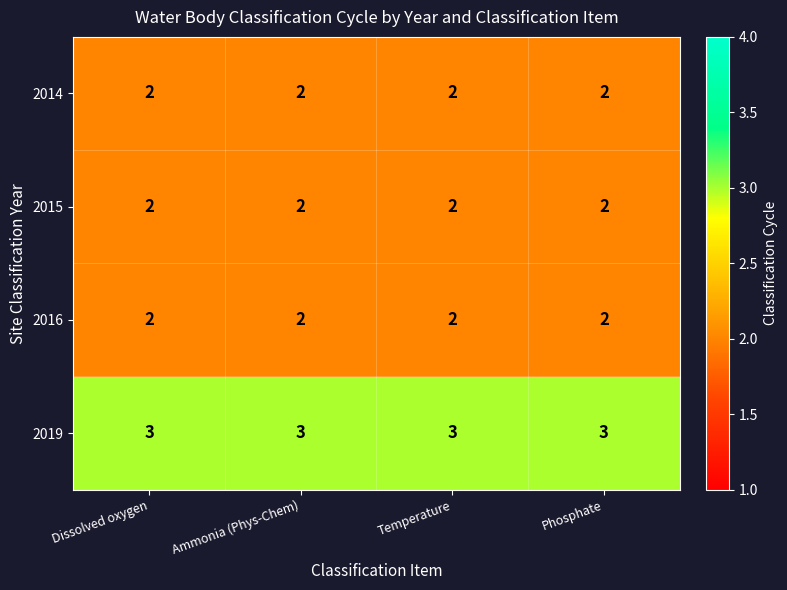

How many series are shown in this chart?

4